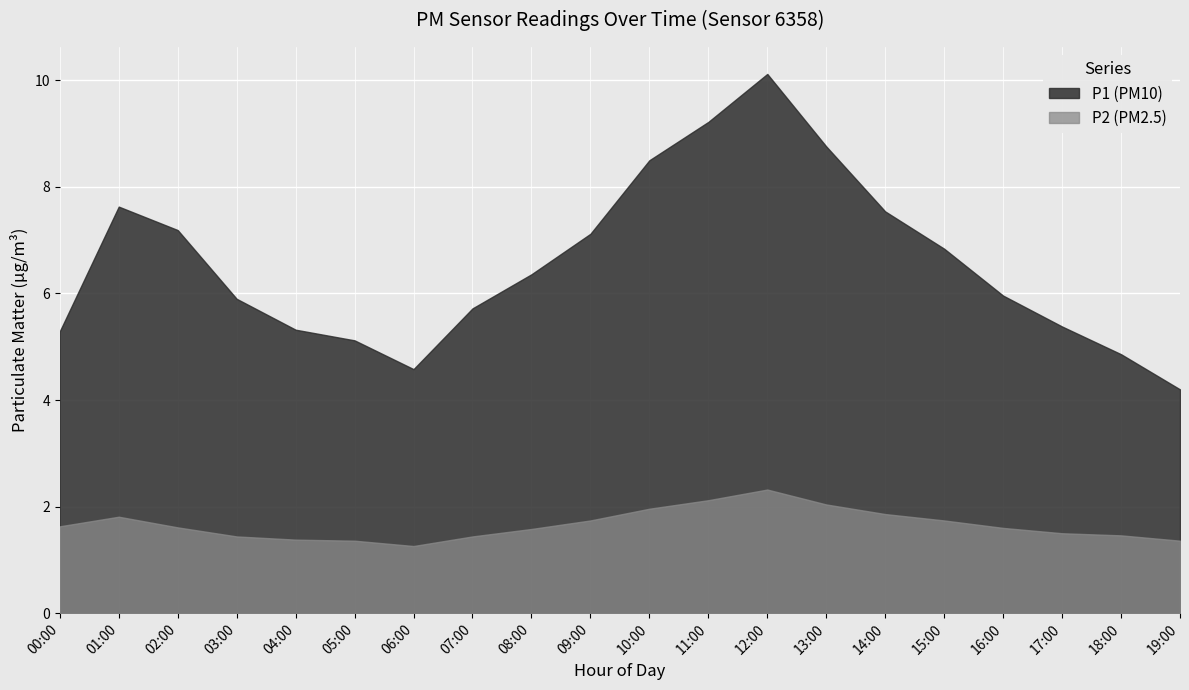

What is the minimum value for P1?

4.2